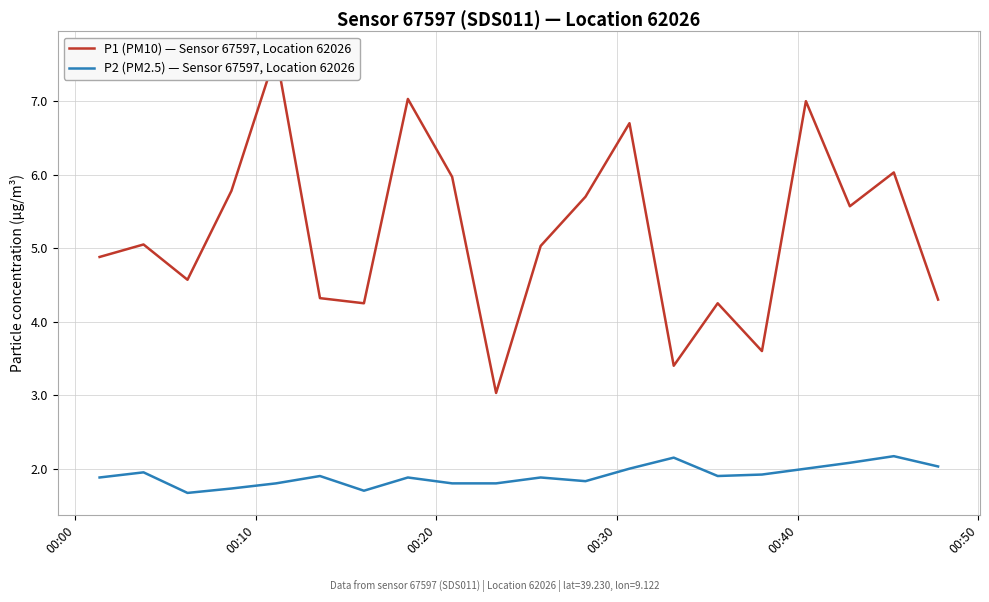

What is the minimum value for P2 (PM2.5) — Sensor 67597, Location 62026?

1.7